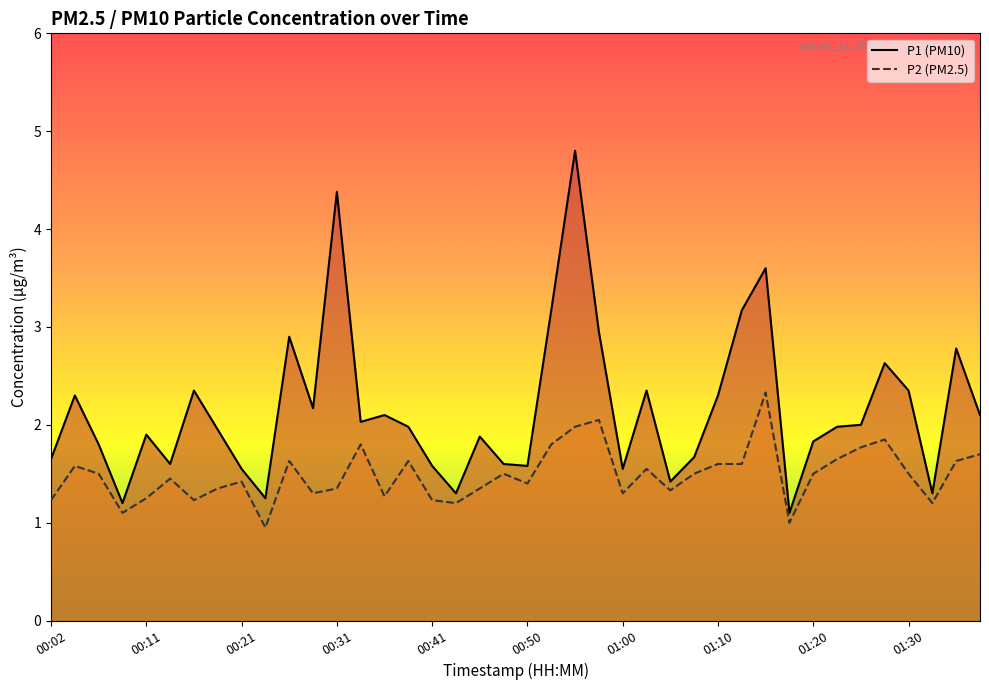

What is the value of the P1 point at the 10th from the left?

1.2